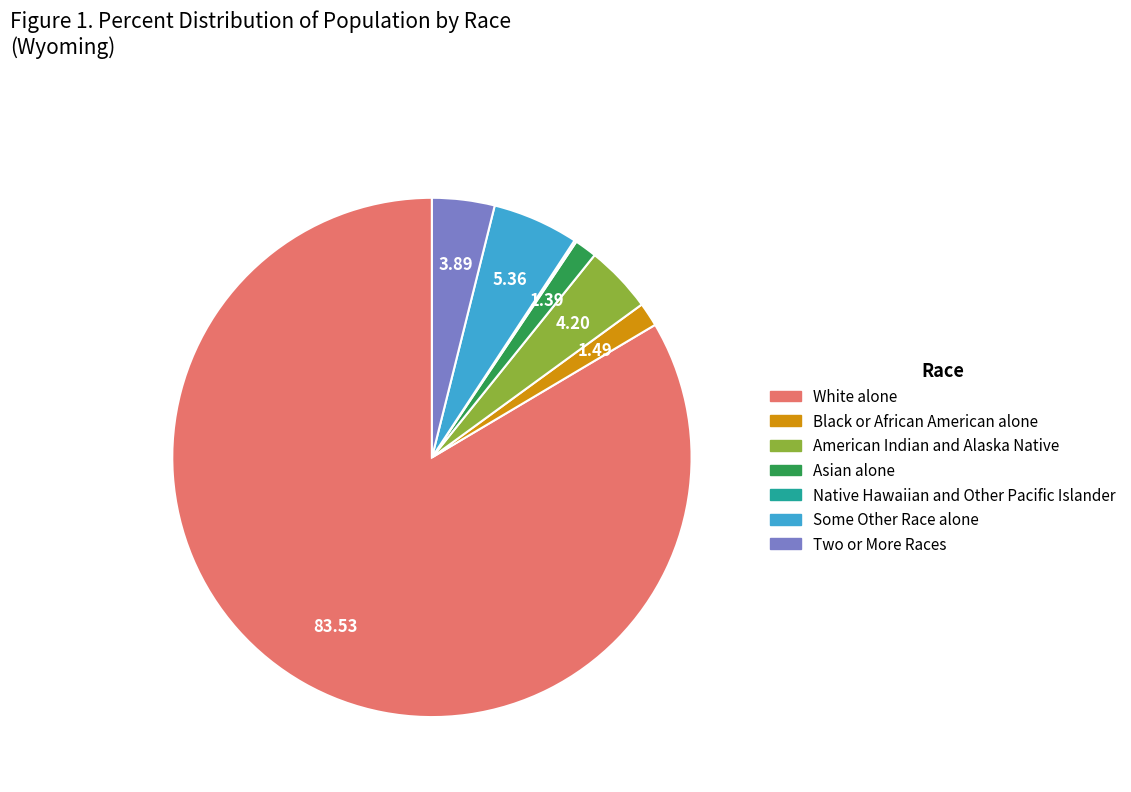

Do American Indian and Alaska Native and Asian alone together represent more than half of the pie?

No